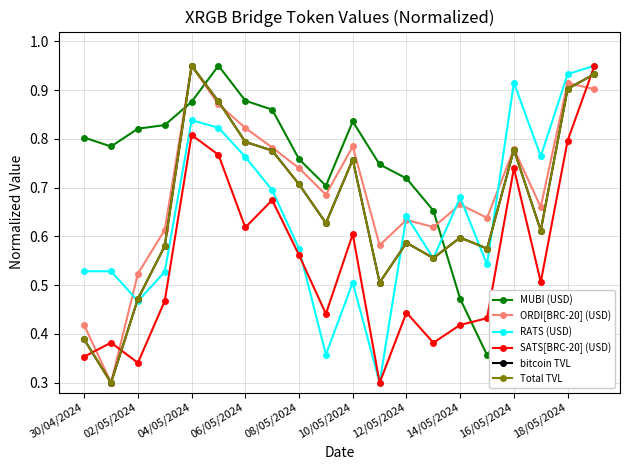

What is the difference between the Total TVL values at 11 and 12?

0.1